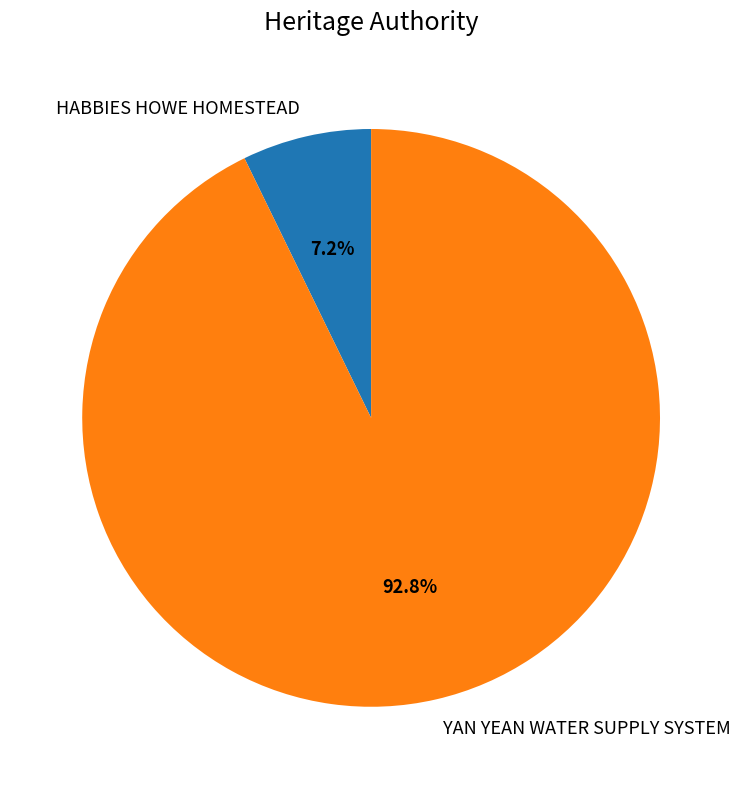

Is the sum of YAN YEAN WATER SUPPLY SYSTEM and HABBIES HOWE HOMESTEAD greater than half?

Yes